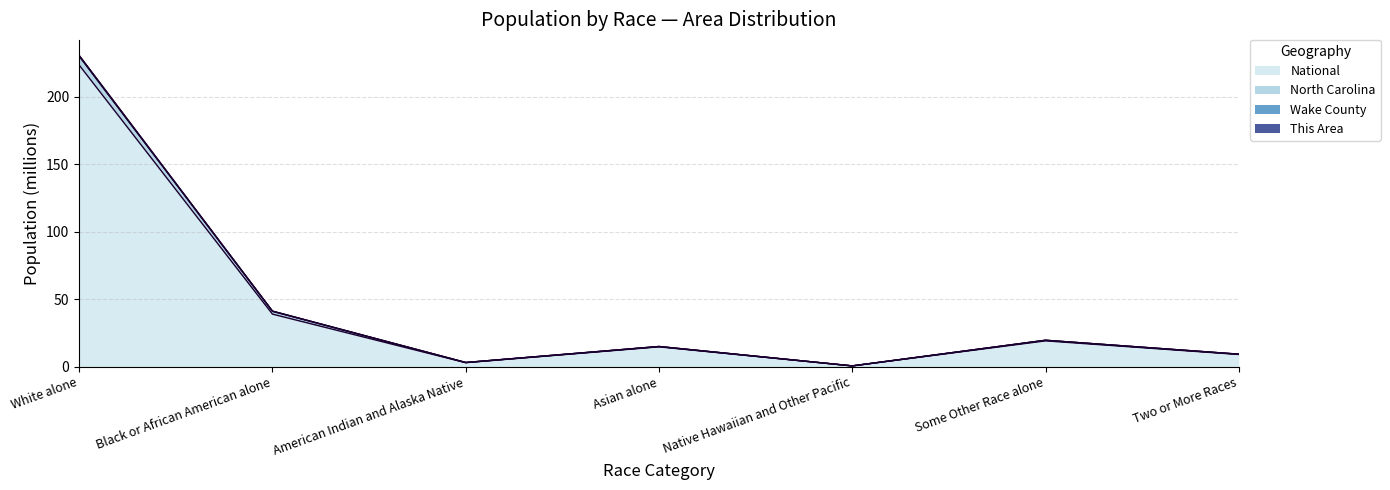

Is the value of Wake County at Some Other Race alone greater than the value of North Carolina at American Indian and Alaska Native?

Yes